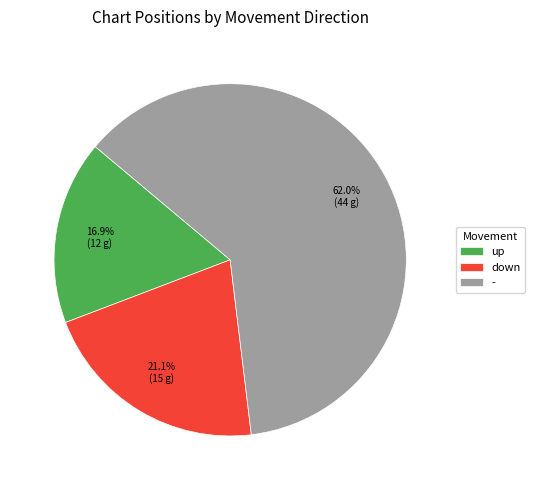

Which category accounts for the majority?

-